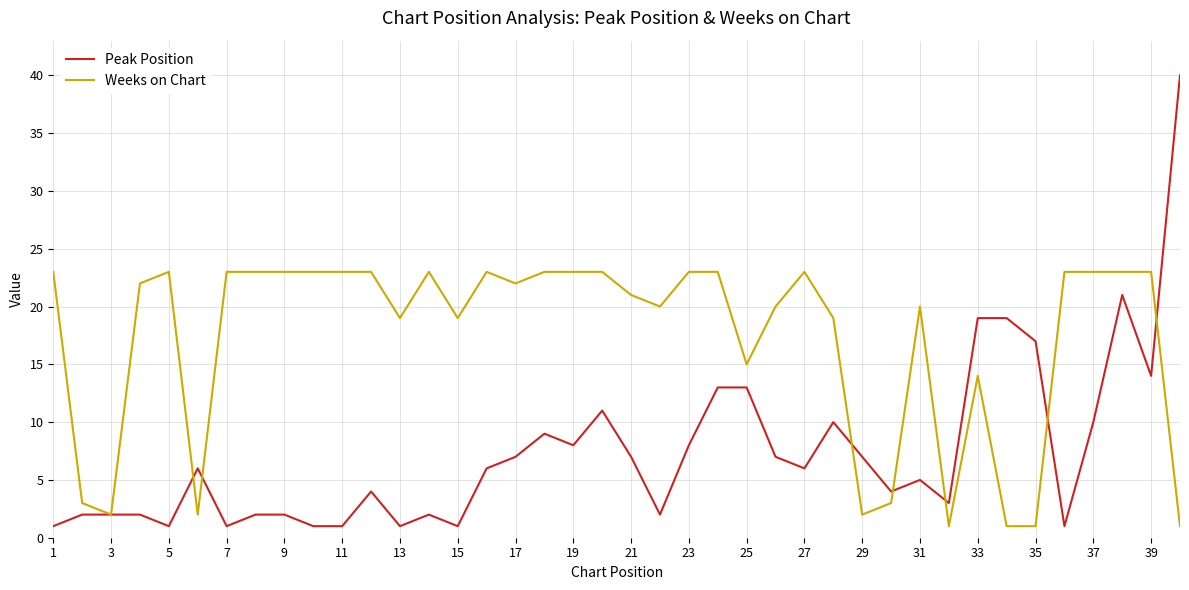

What is the greatest value displayed?

40